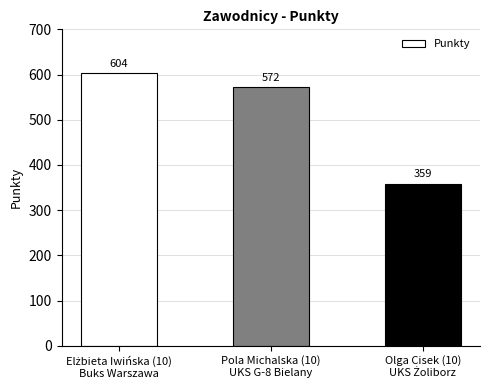

What is the smallest value displayed?

359